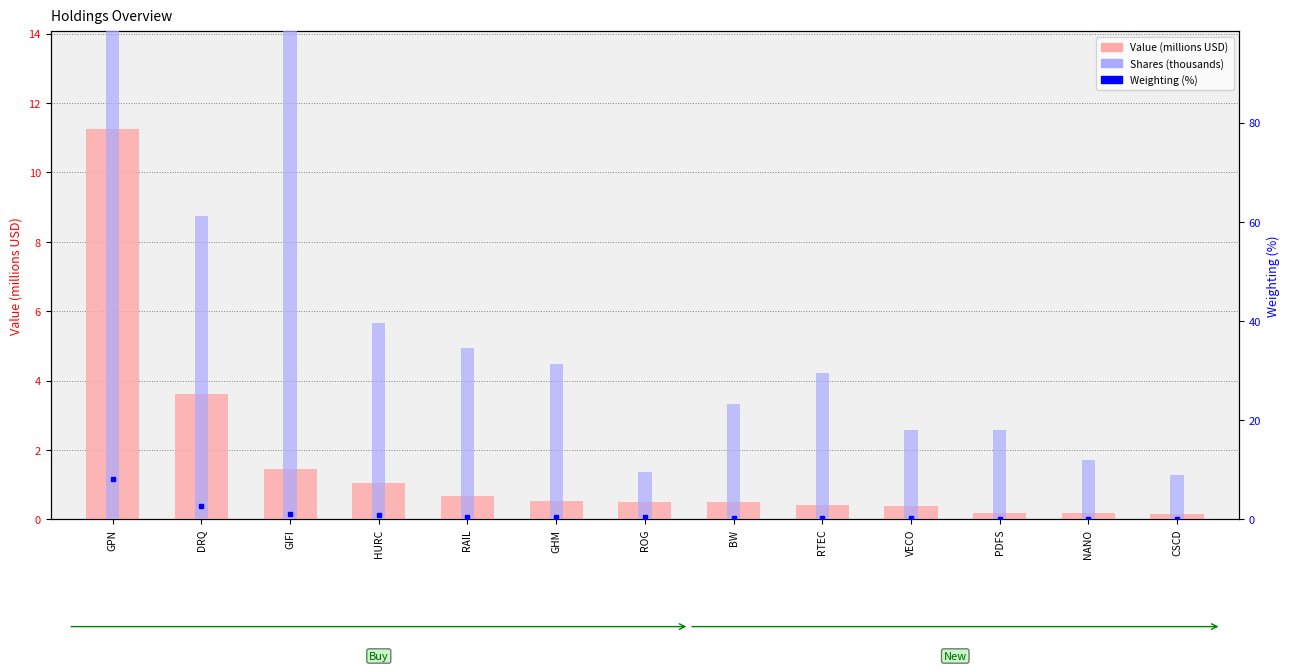

What is the smallest value displayed?

0.1